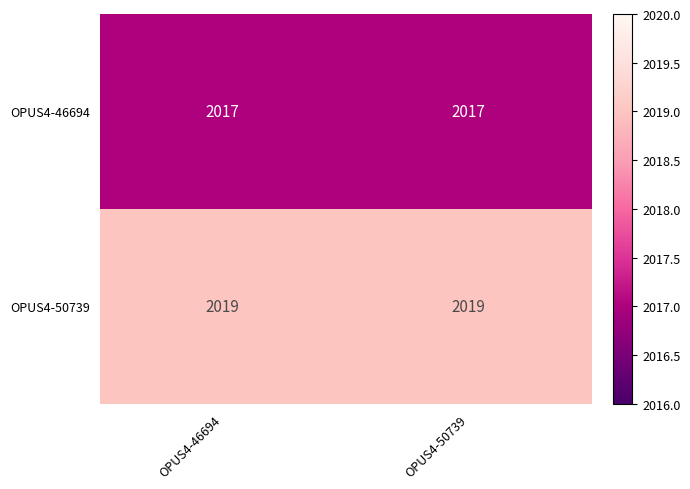

What is the total value across all series at OPUS4-46694?

4036